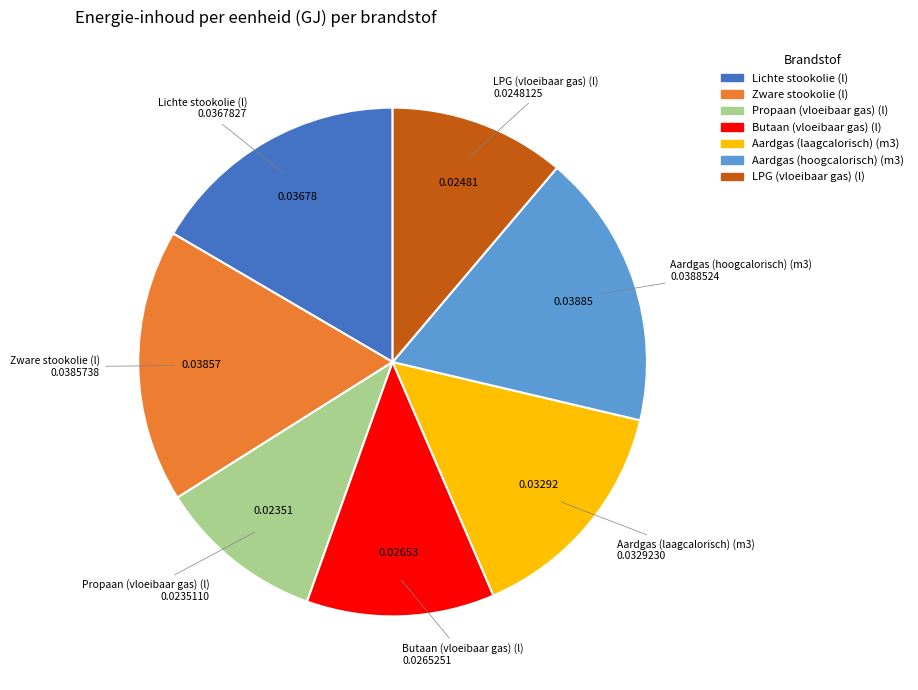

Combined, do Aardgas (hoogcalorisch) (m3) and Zware stookolie (l) account for over 50%?

No